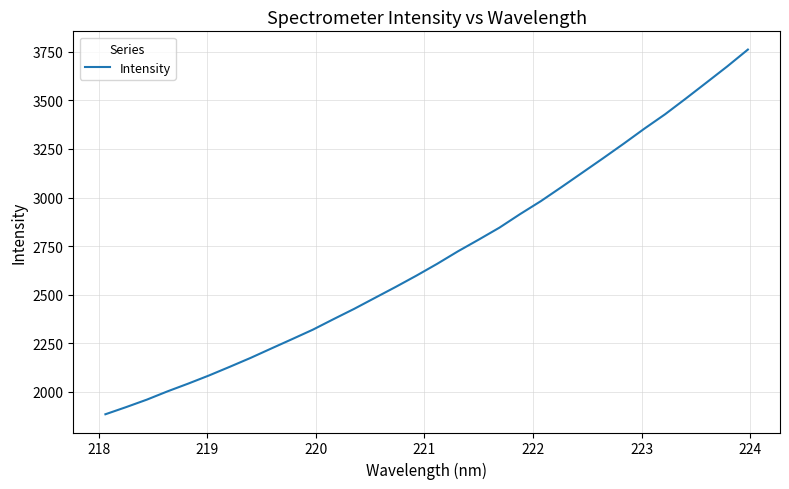

What is the difference between the maximum and minimum values?

1876.7